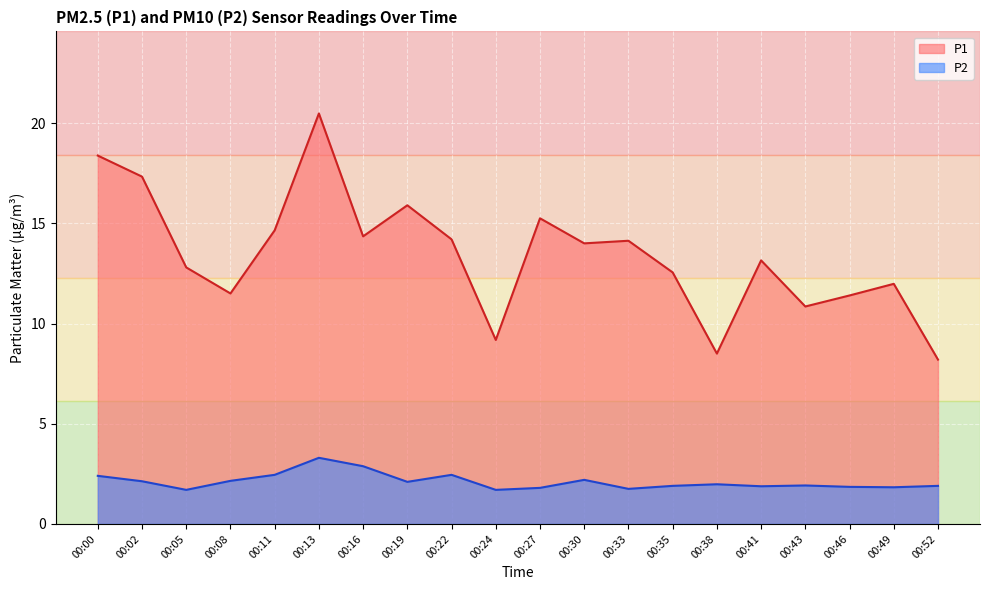

At which category does the chart reach its peak across all series?

00:13